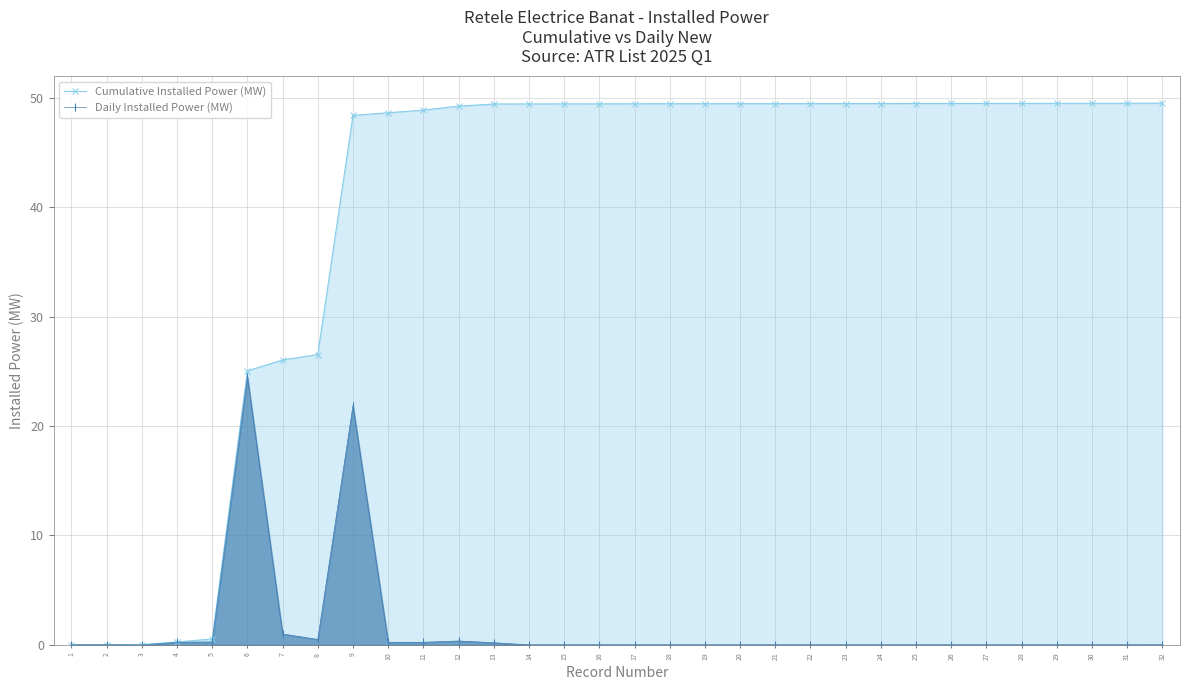

Reading left to right, what are all the values shown in this chart?

Cumulative Installed Power (MW): 1=0.0	2=0.0	3=0.0	4=0.3	5=0.5	6=25.0	7=26.0	8=26.5	9=48.4	10=48.6	11=48.9	12=49.2	13=49.4	14=49.4	15=49.4	16=49.4	17=49.4	18=49.5	19=49.5	20=49.5	21=49.5	22=49.5	23=49.5	24=49.5	25=49.5	26=49.5	27=49.5	28=49.5	29=49.5	30=49.5	31=49.5	32=49.5
Daily Installed Power (MW): 1=0.0	2=0.0	3=0.0	4=0.2	5=0.3	6=24.5	7=1.0	8=0.5	9=21.9	10=0.2	11=0.2	12=0.4	13=0.2	14=0.0	15=0.0	16=0.0	17=0.0	18=0.0	19=0.0	20=0.0	21=0.0	22=0.0	23=0.0	24=0.0	25=0.0	26=0.0	27=0.0	28=0.0	29=0.0	30=0.0	31=0.0	32=0.0